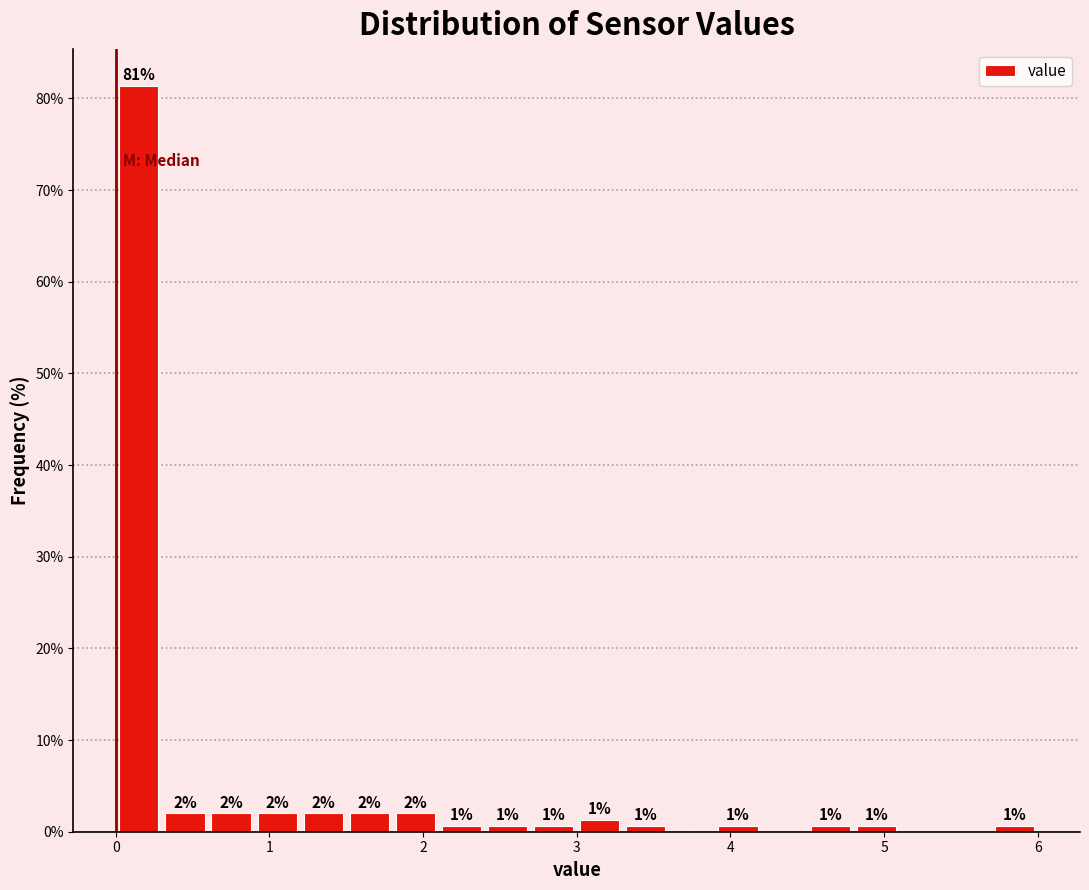

Read against the x-axis, roughly where is the centre of the tallest bar?

0.2